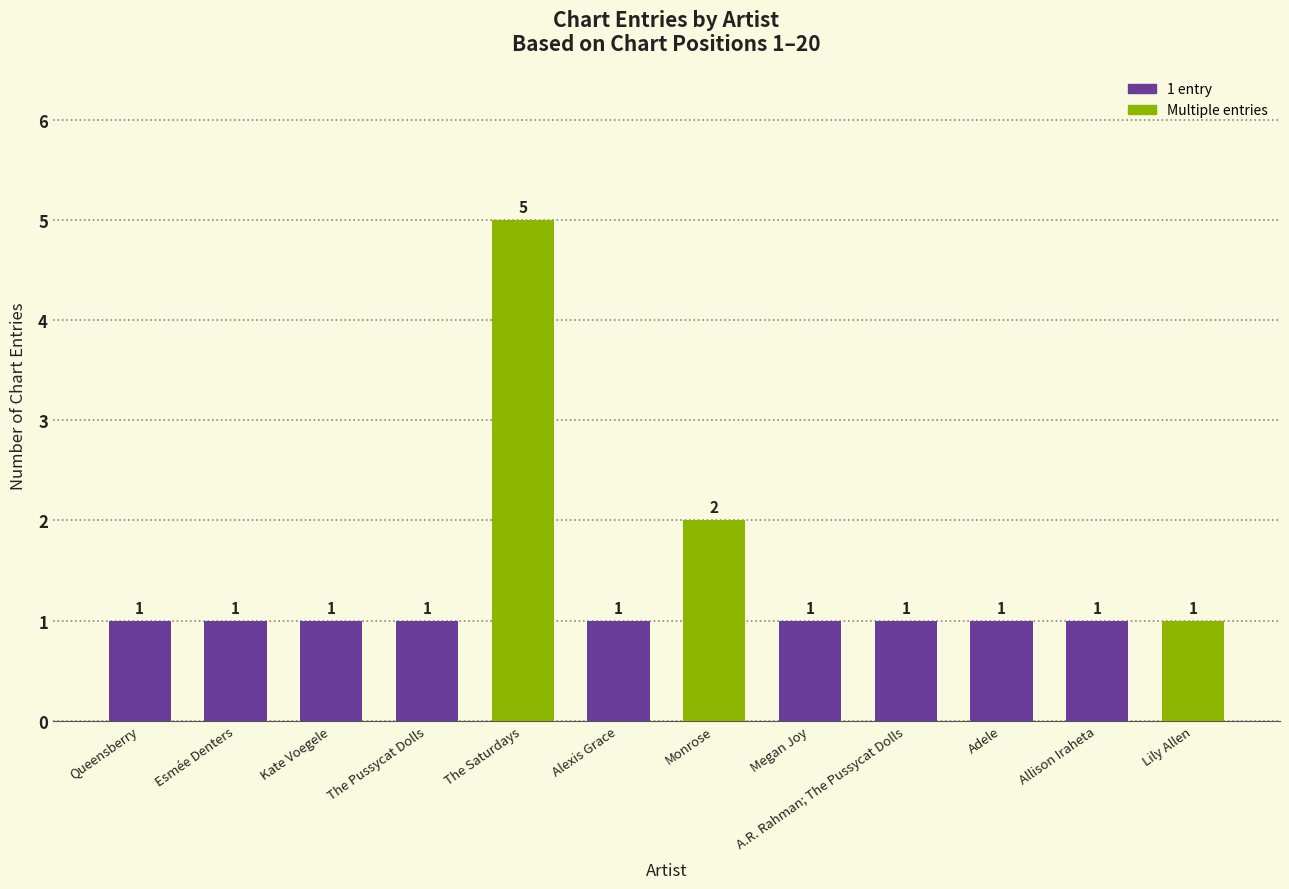

What value does the data have at Megan Joy?

1